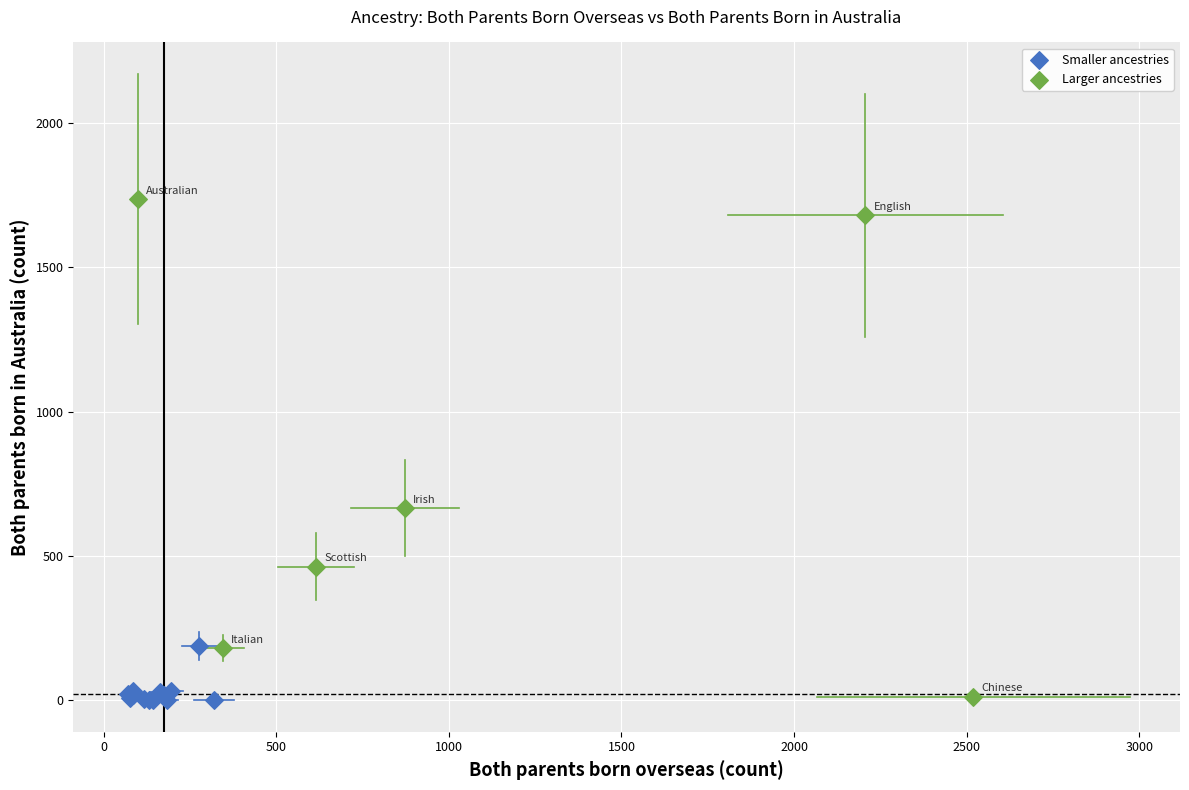

Which series has the widest spread of Y values?

Larger ancestries